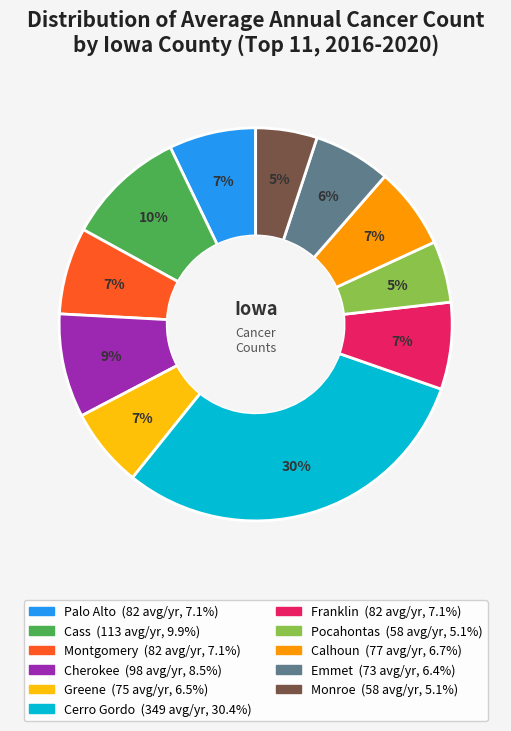

Count the number of slices in the pie.

11